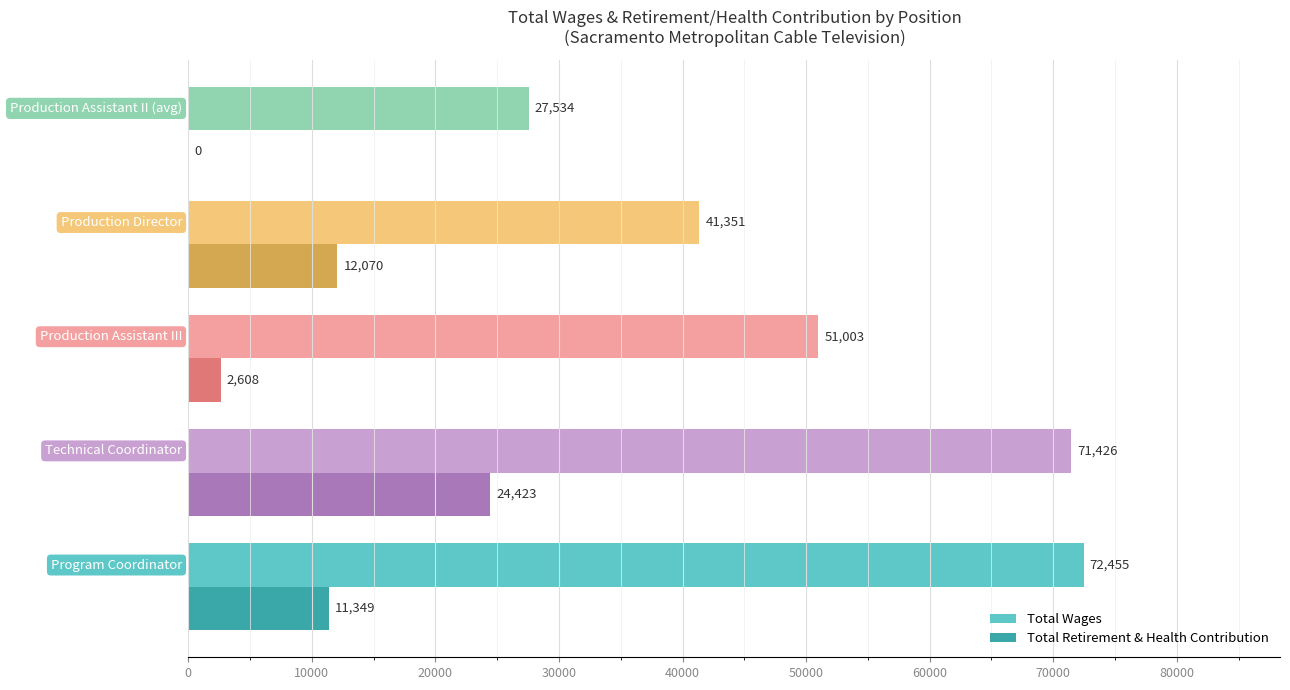

What is the greatest value displayed?

72455